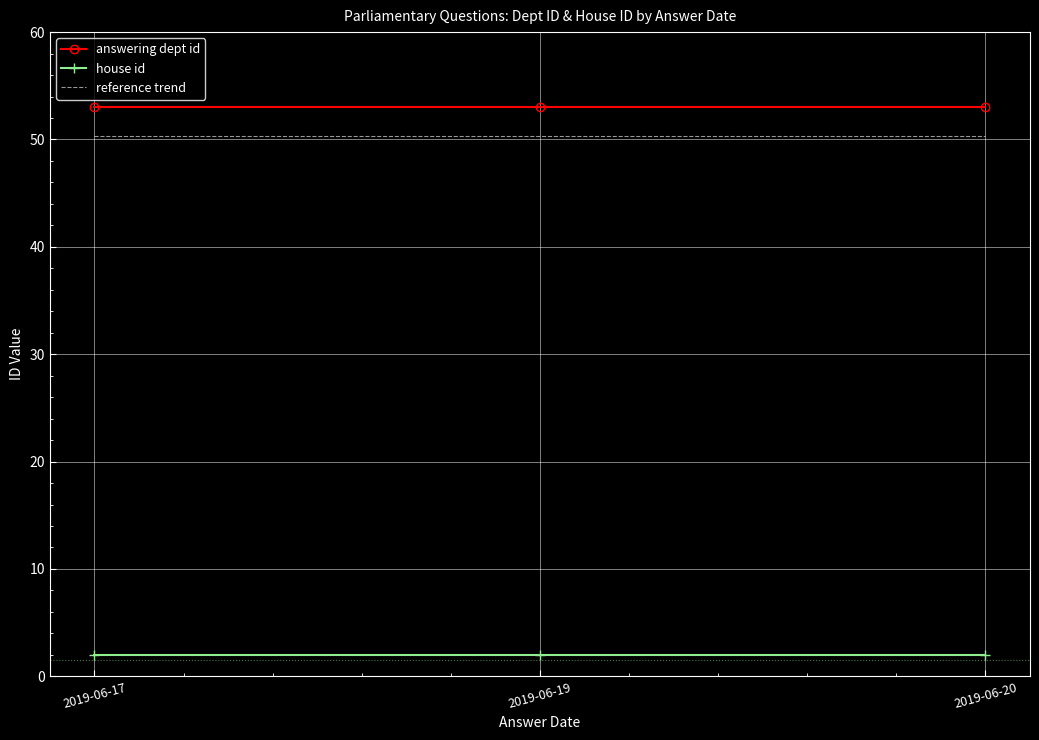

What is the minimum value for house id?

2.0